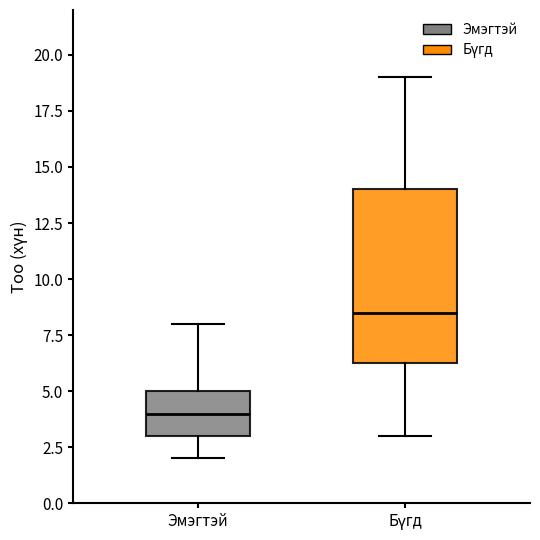

Reading left to right, transcribe this box plot: for each box, give where its median line is, the range the box spans, and where its two whiskers end, as read against the y-axis. The values are not printed on the chart, so give them approximately, as read against the axis.

Эмэгтэй: median 4.0, box 3.0 to 5.0, whiskers 2.0 to 8.0
Бүгд: median 8.5, box 6.5 to 14.0, whiskers 3.0 to 19.0